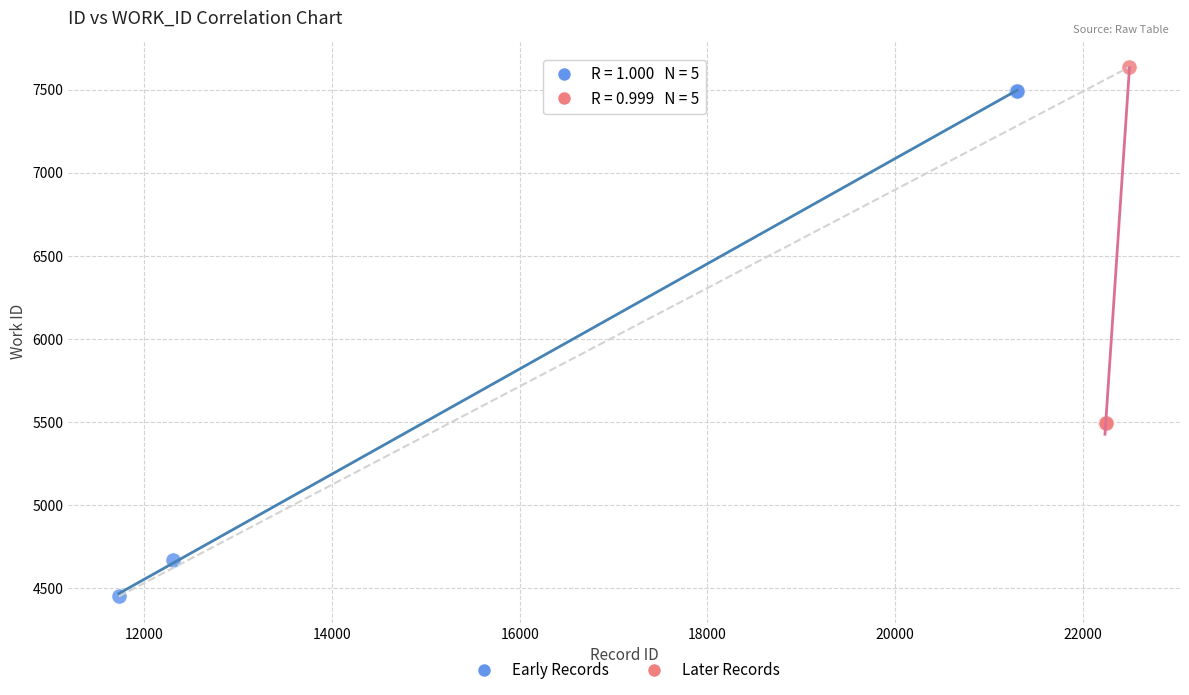

Which series has the largest Y range (max minus min)?

Early Records